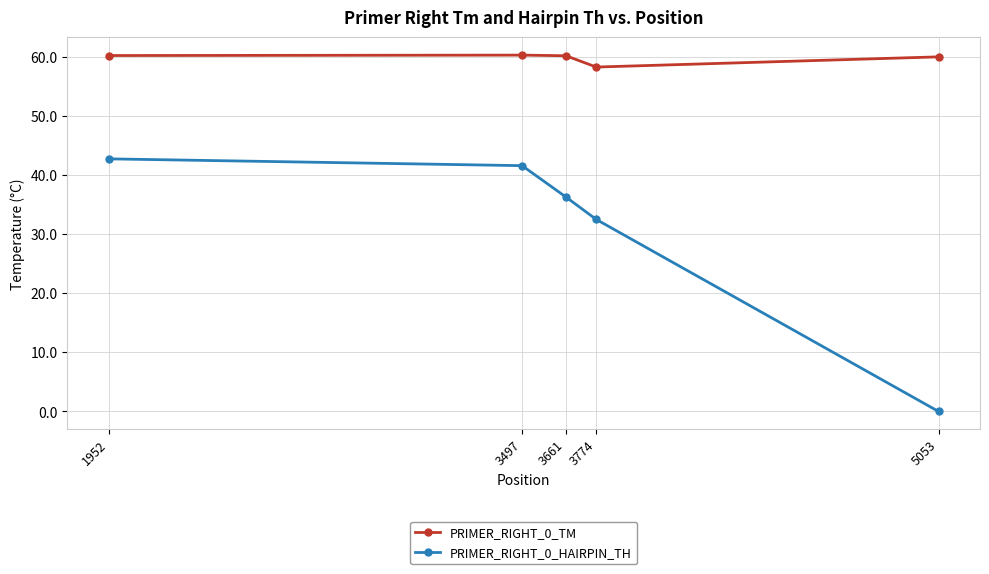

How many values in PRIMER_RIGHT_0_HAIRPIN_TH are above zero?

4